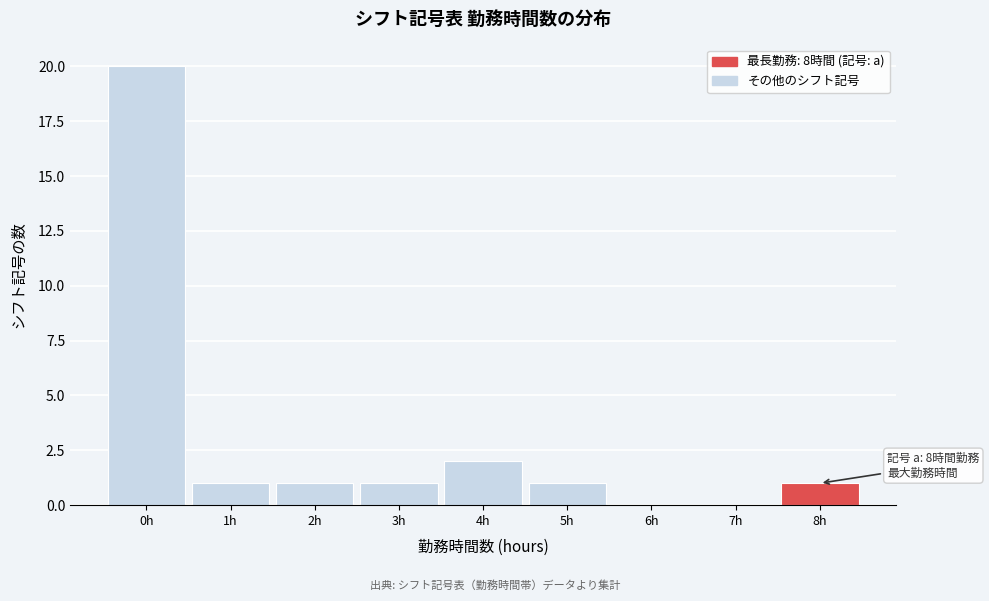

Over which range of the x-axis is the bar tallest?

-0.5 to 0.5